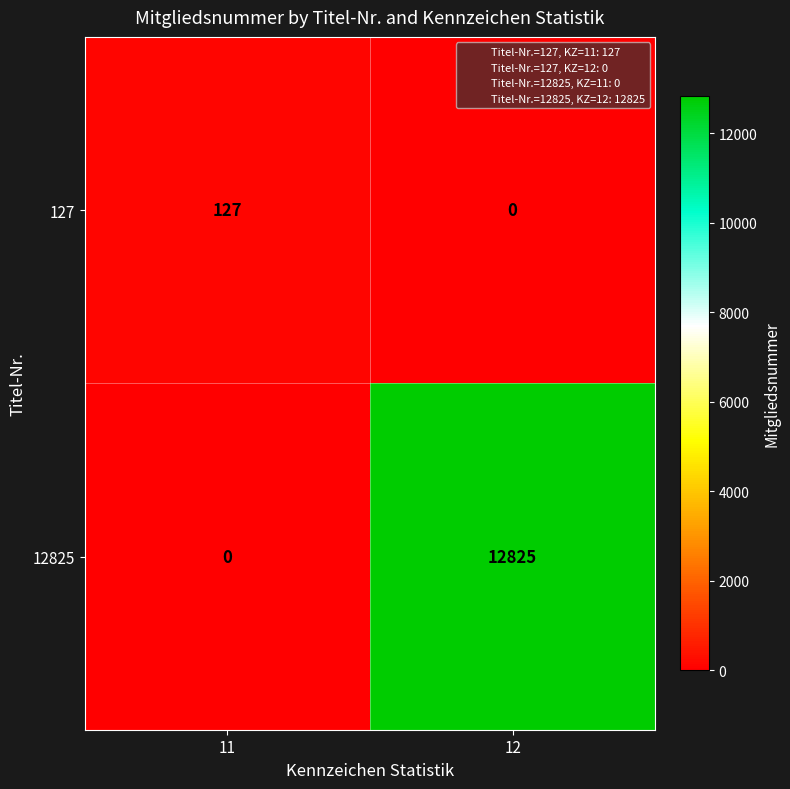

What is the sum of all 12825 values?

12825